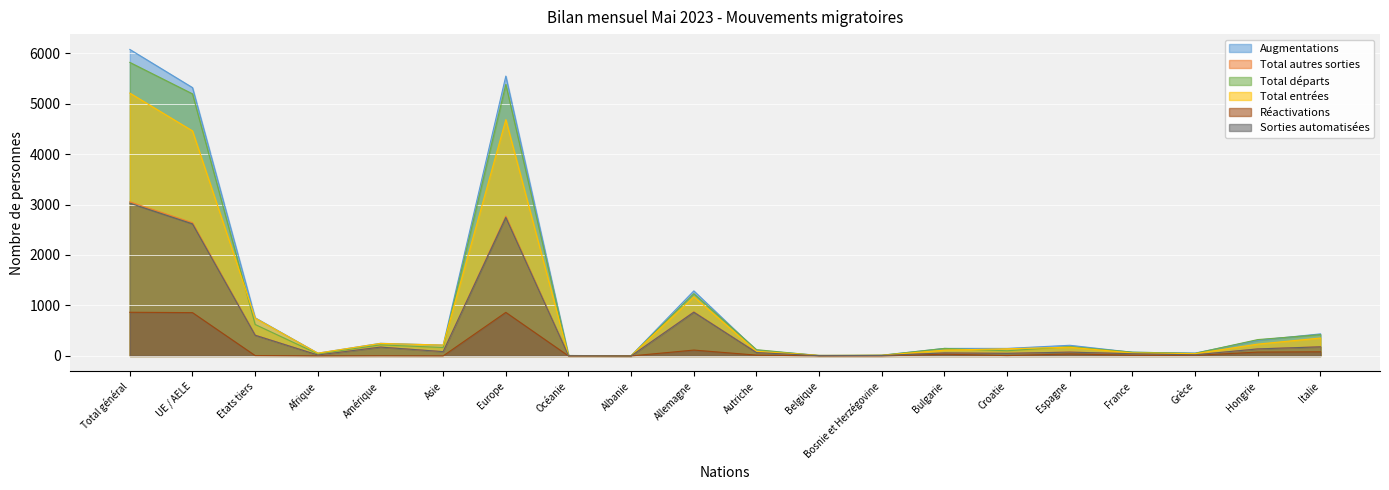

What is the approximate value of Sorties automatisées at Asie, to the nearest 10?

80